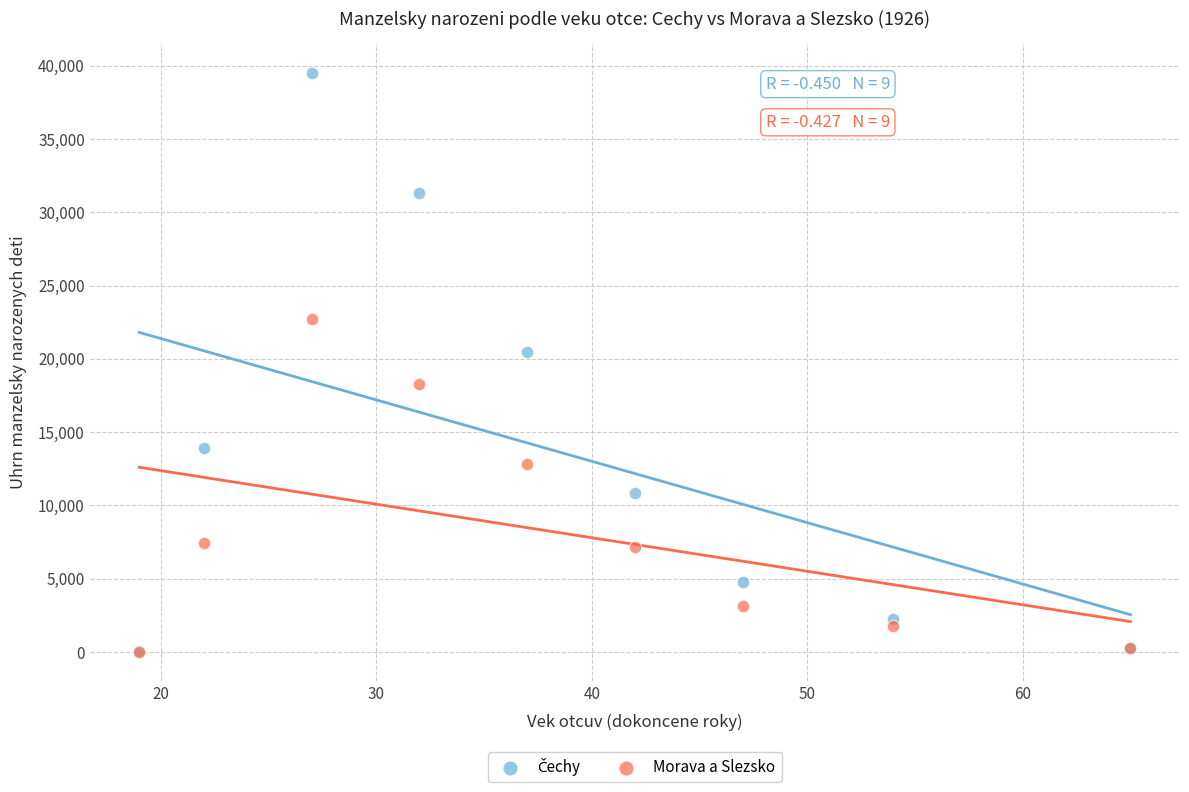

In the Morava a Slezsko series, what Y value is closest to 11382?

12806